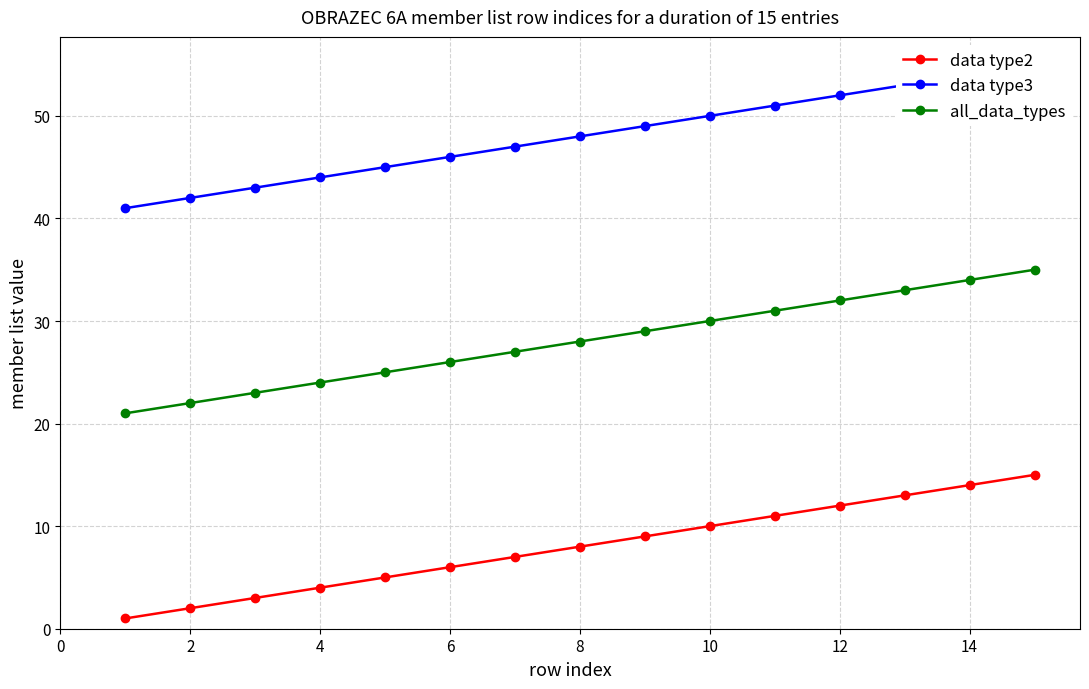

What is the lowest value of the all_data_types series?

21